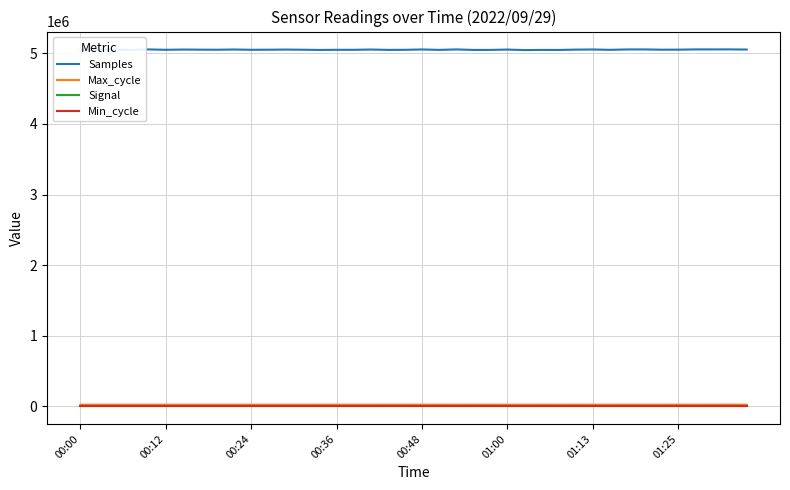

What is the minimum value for Samples?

5047729